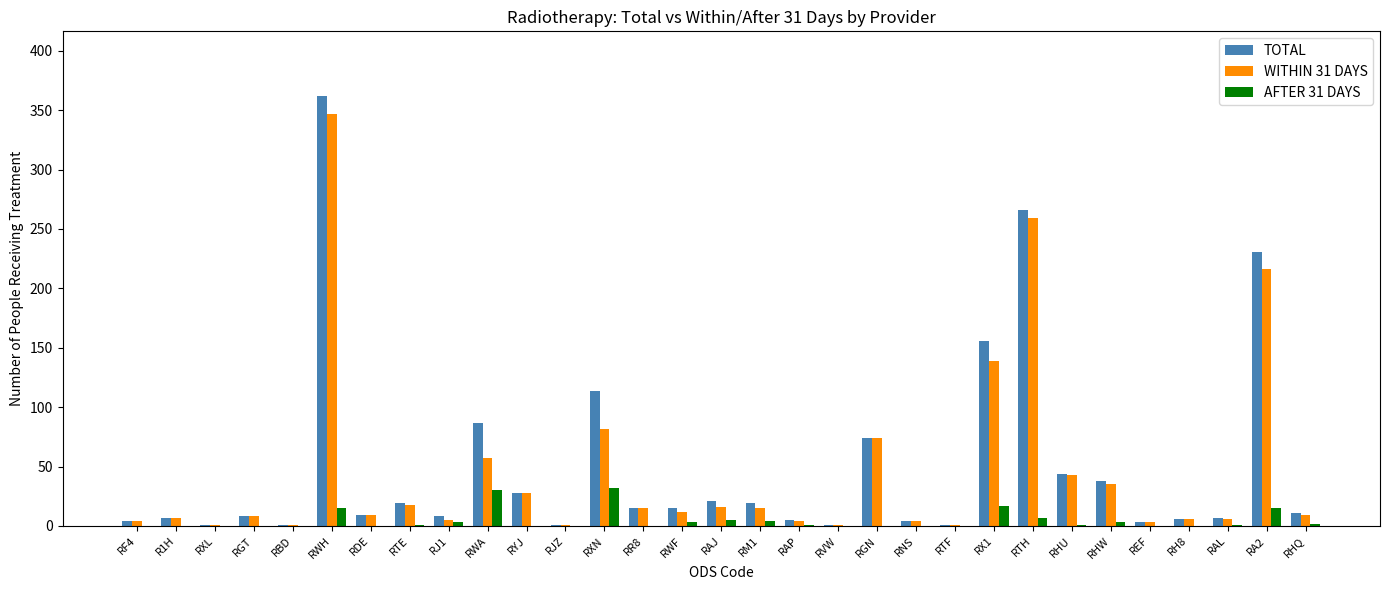

At which category is the sum across all series the highest?

RWH